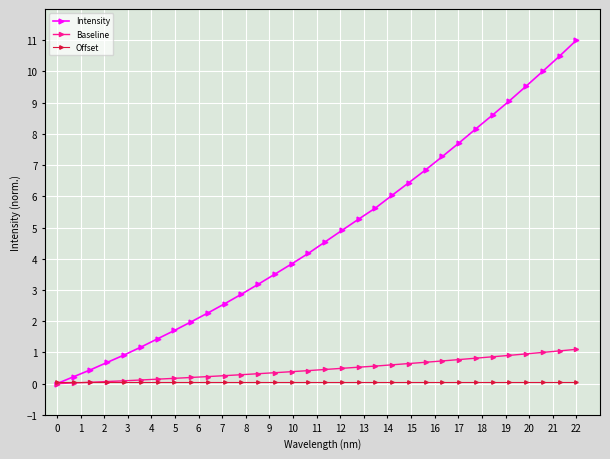

What is the greatest value displayed?

11.0